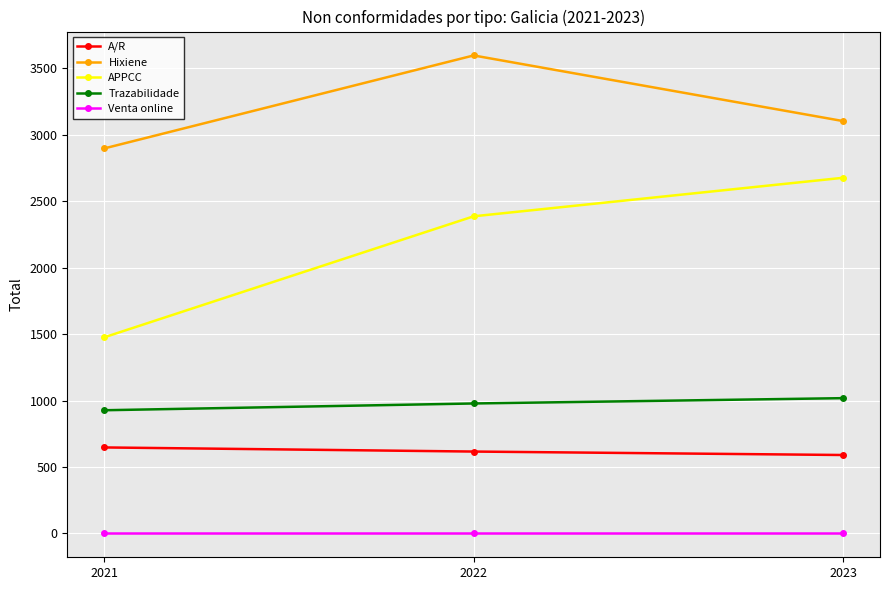

What is the greatest value displayed?

3598